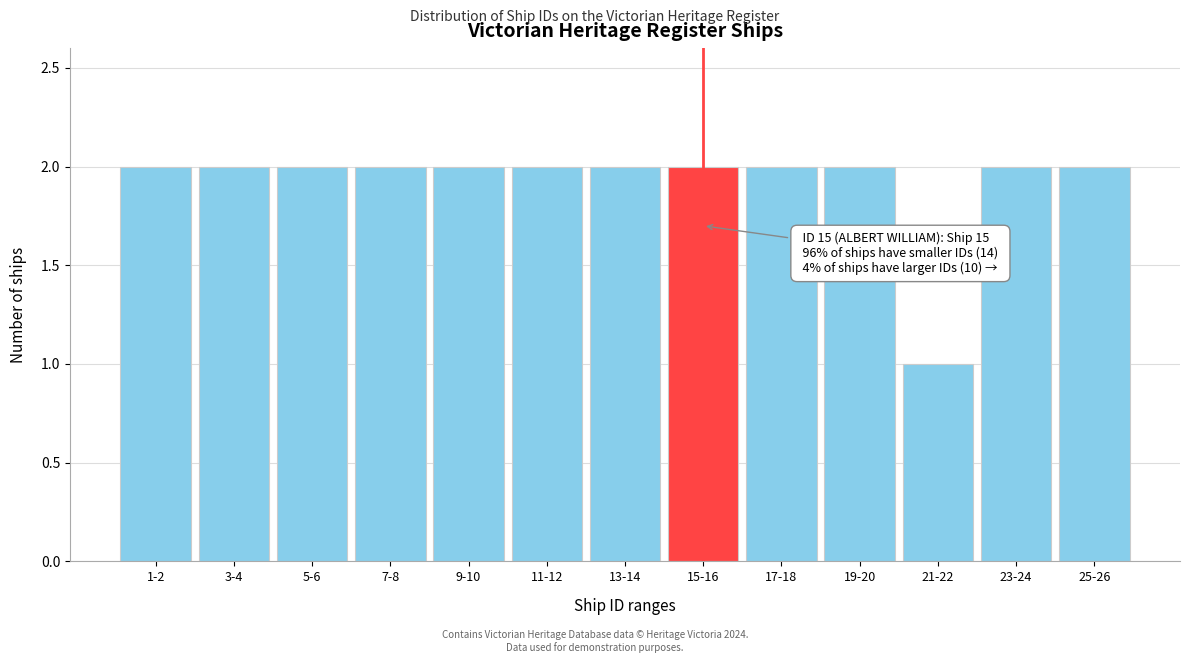

Reading left to right, extract all data points from this chart.

1-2=2	3-4=2	5-6=2	7-8=2	9-10=2	11-12=2	13-14=2	15-16=2	17-18=2	19-20=2	21-22=1	23-24=2	25-26=2